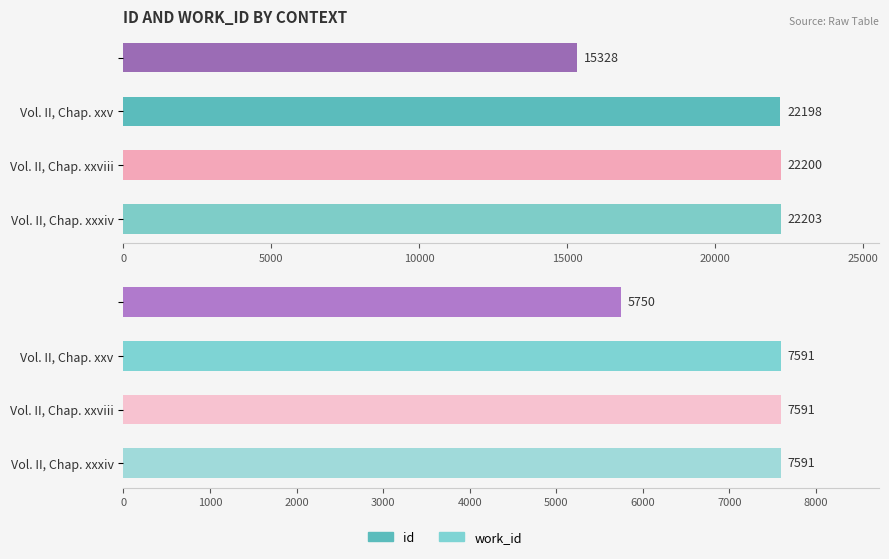

The id series shows 22200 at Vol. II, Chap. xxviii. True or false?

True